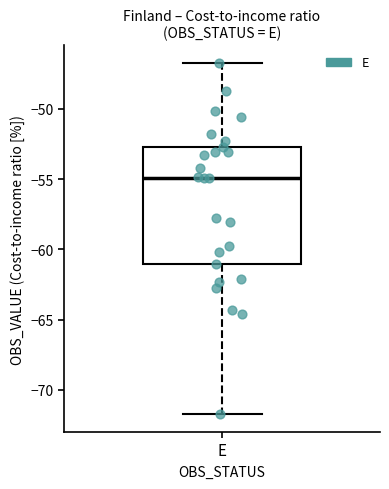

Where does the lower whisker of the box for E end on the y-axis? The values are not printed on the chart, so give them approximately, as read against the axis.

-72.0